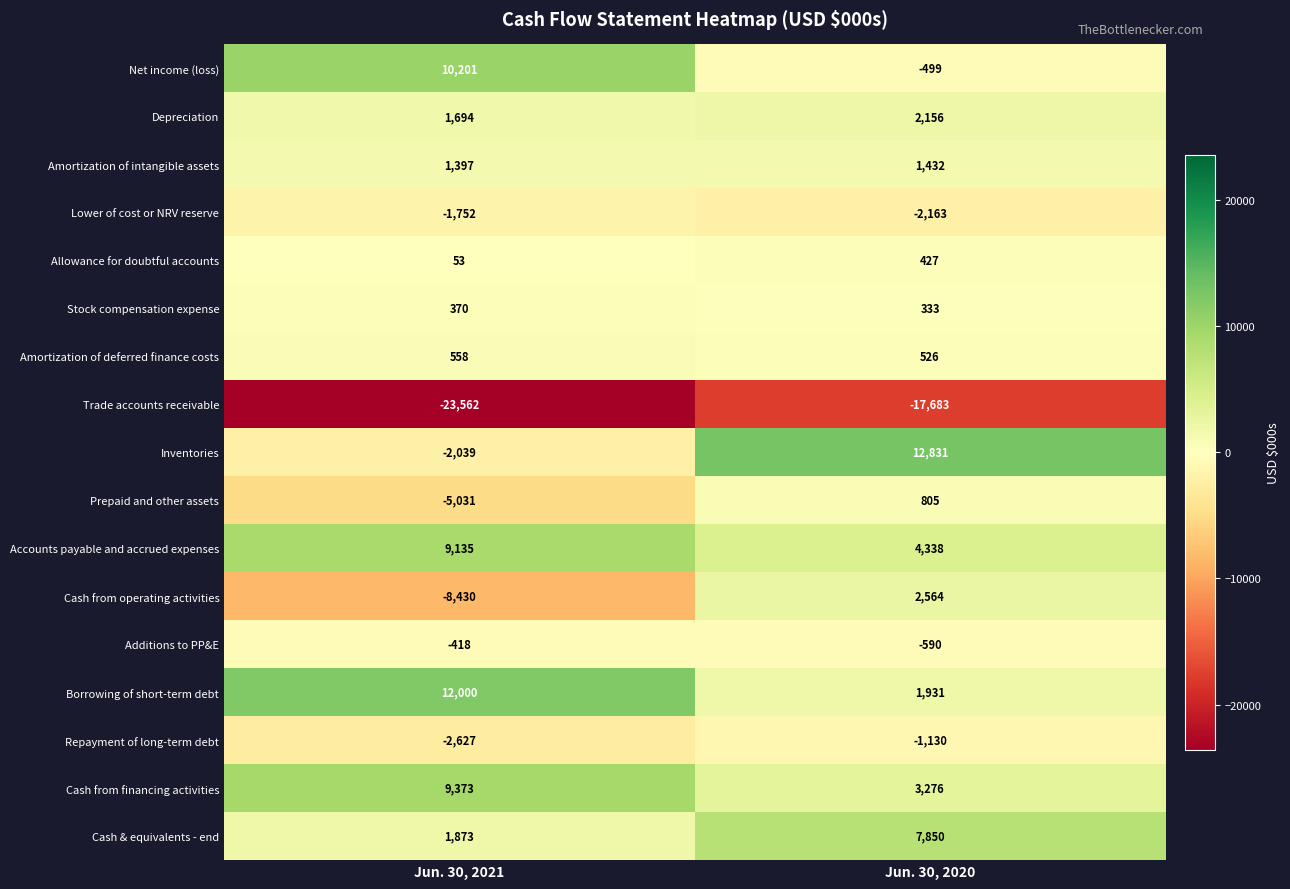

What is the lowest value of the Repayment of long-term debt series?

-2627